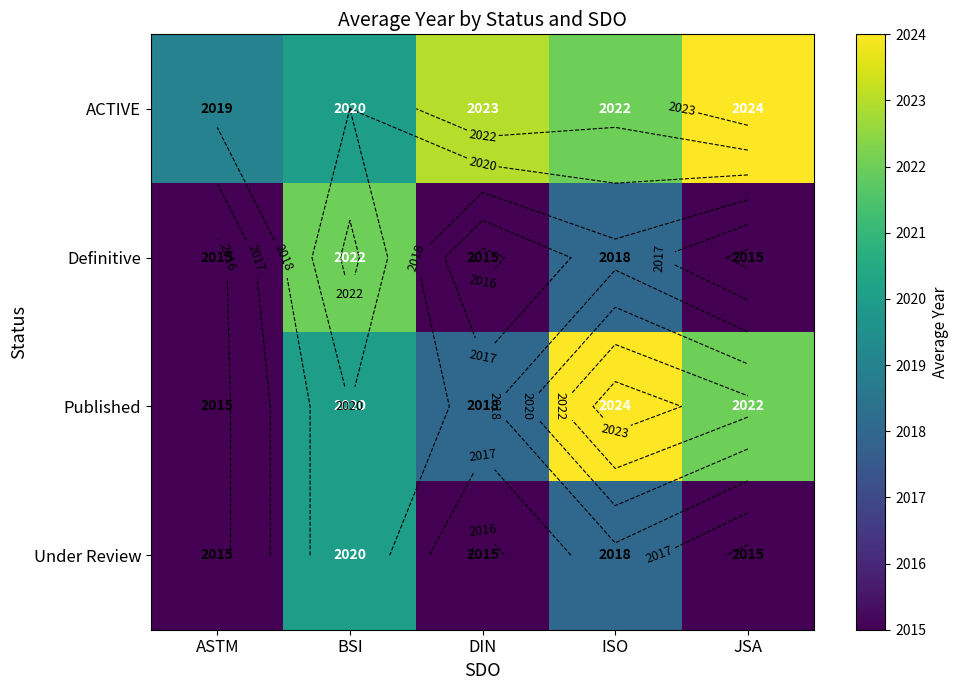

Which series has the largest total across all categories?

ACTIVE